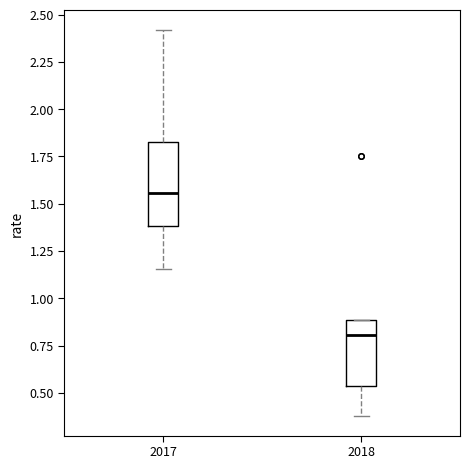

Where does the upper whisker of the box at x = 2017 end on the y-axis? The values are not printed on the chart, so give them approximately, as read against the axis.

2.40